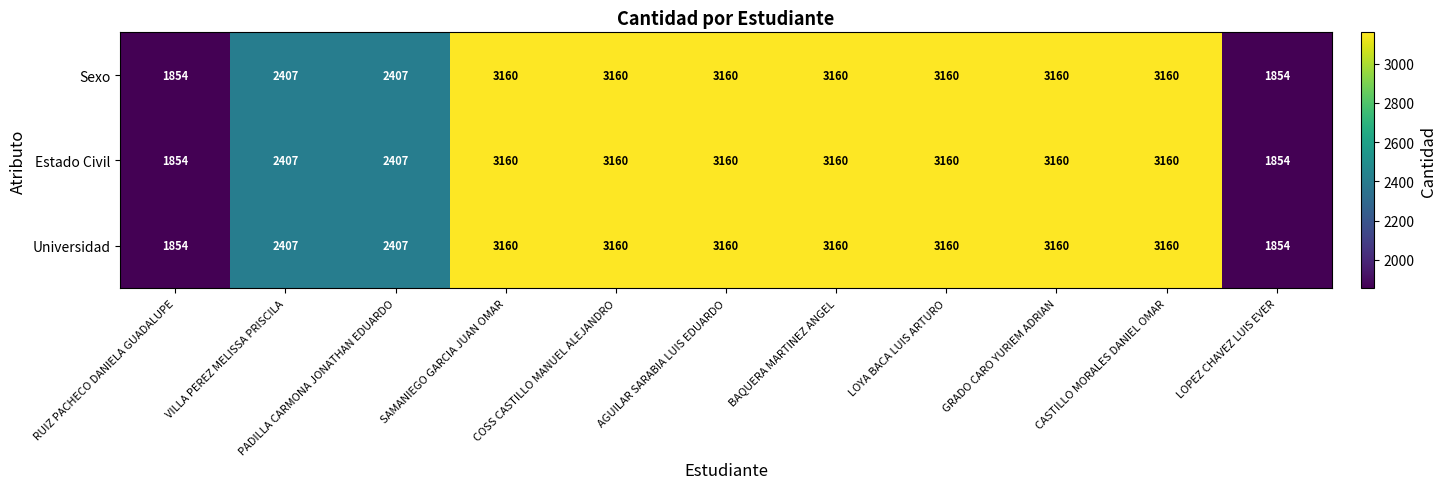

Read the Universidad value at LOPEZ CHAVEZ LUIS EVER, to the nearest 10.

1850